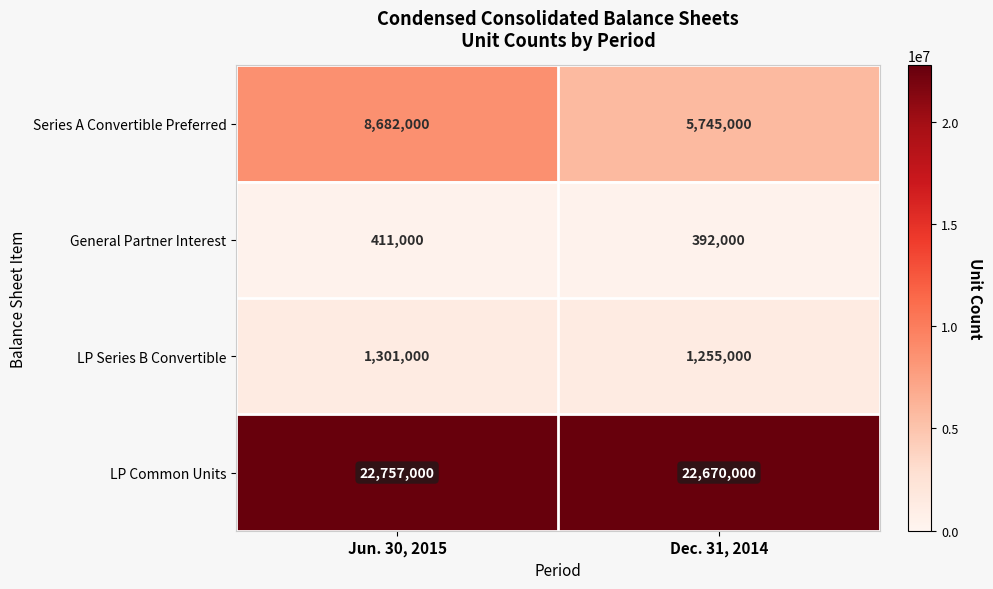

What is the difference between the LP Series B Convertible values at Jun. 30, 2015 and Dec. 31, 2014?

46000